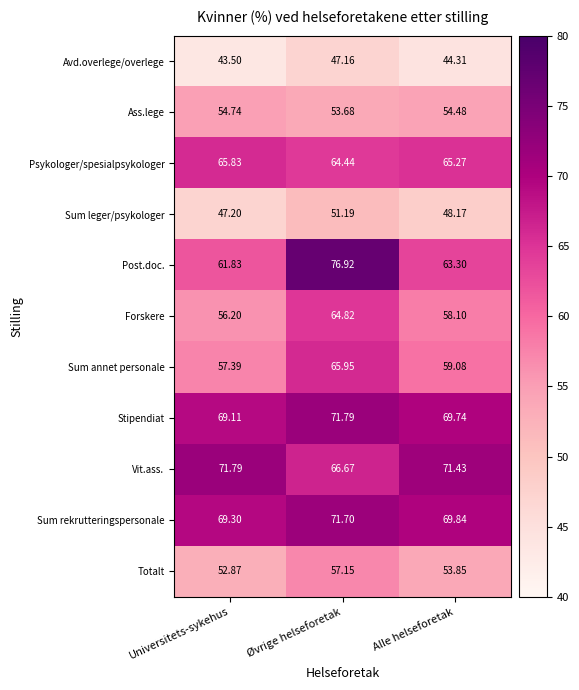

What is the spread (max minus min) of values at Alle helseforetak?

27.1